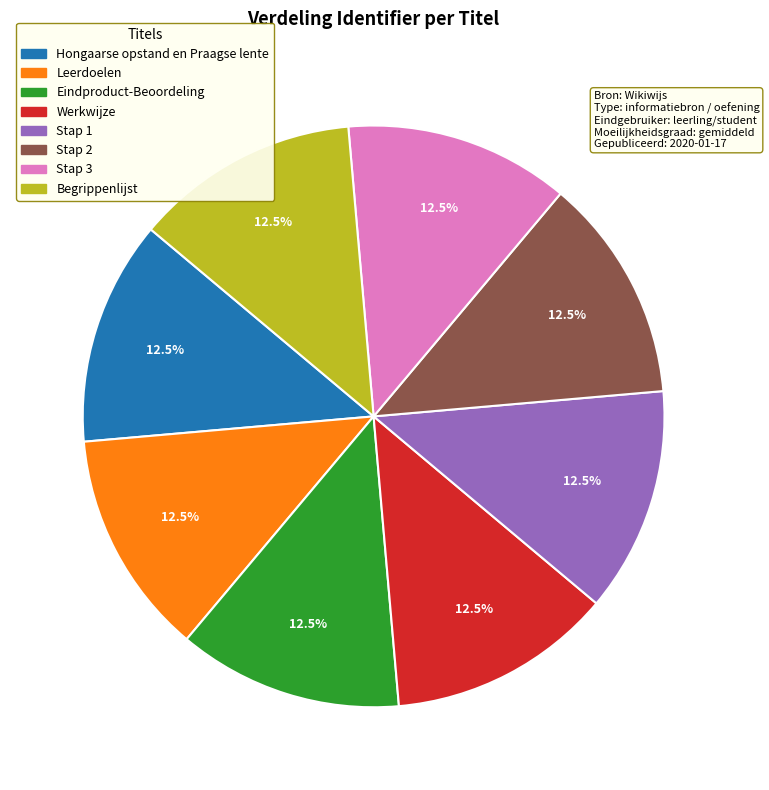

Is the sum of Werkwijze and Stap 1 greater than half?

No